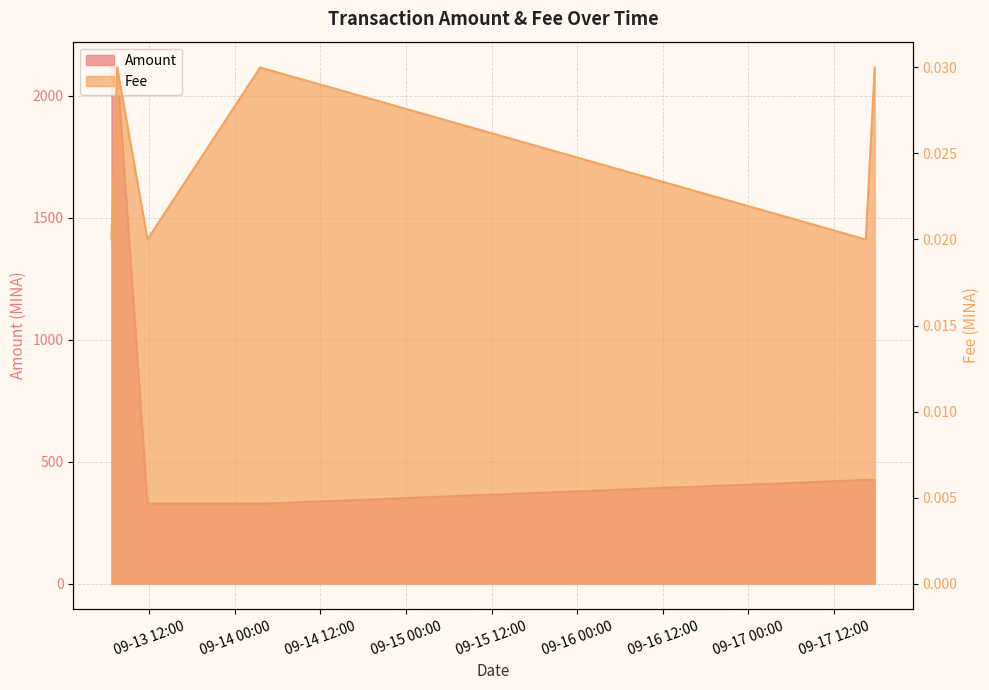

Rank the categories by value from lowest to highest.

2021-09-17 17:42:00, 2021-09-14 03:33:00, 2021-09-13 07:30:00, 2021-09-17 16:27:00, 2021-09-13 11:45:00, 2021-09-13 06:42:00